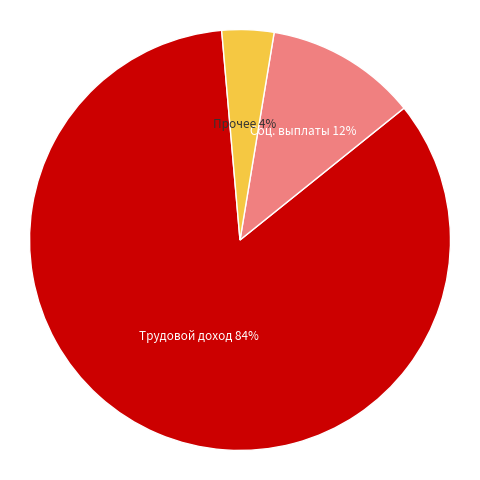

Does any single category account for the majority?

Yes